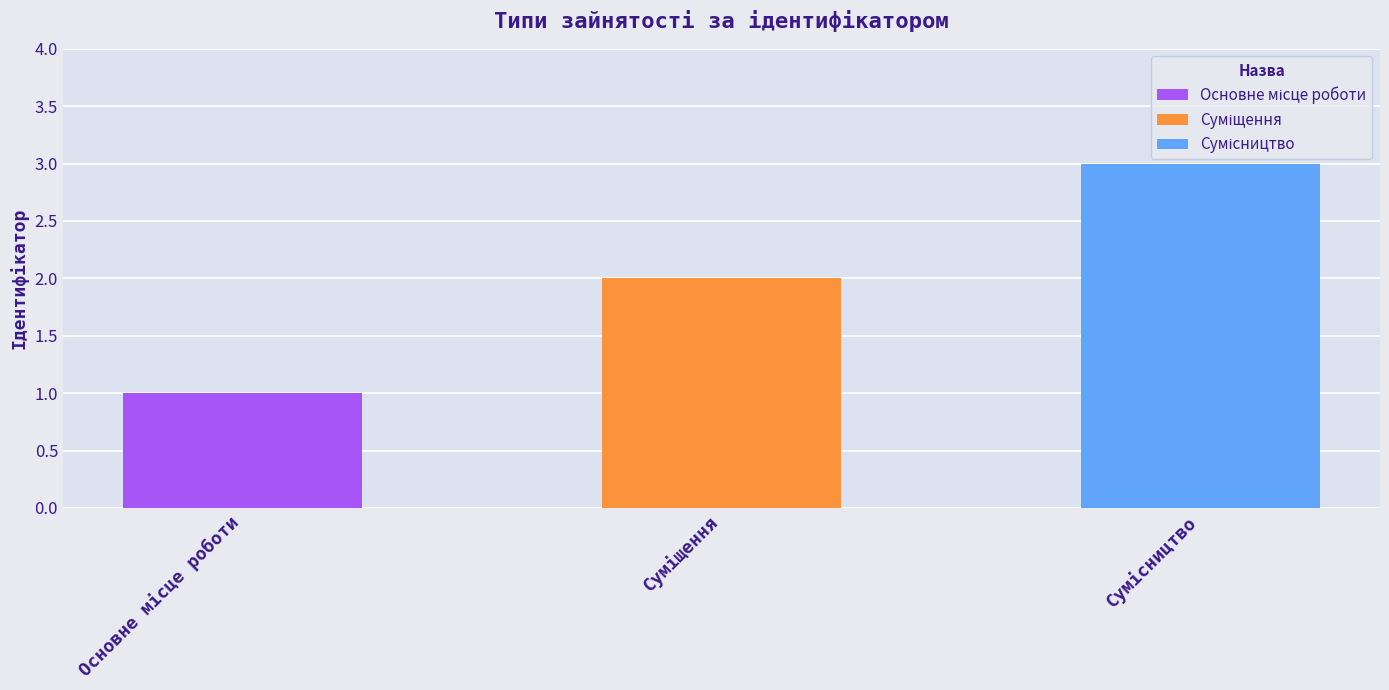

How many bars are there in total?

3